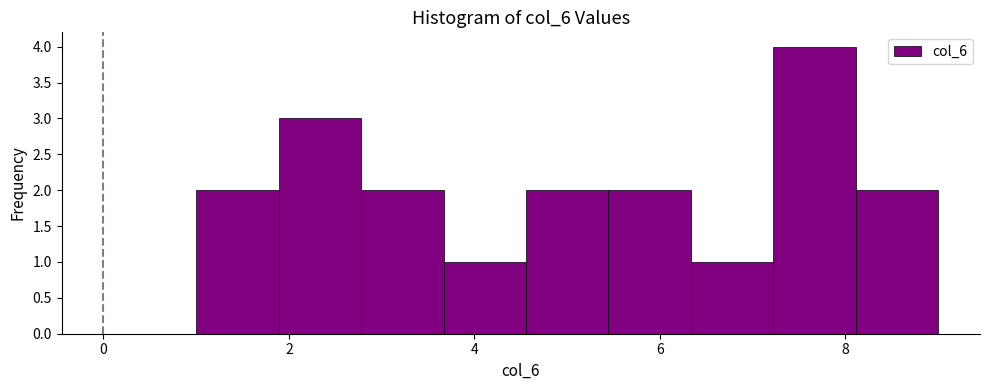

How tall is the bar that spans 8.2 to 9.0 on the x-axis? Neither the bar edges nor the heights are printed on the chart, so give them approximately, as read against the axes.

2